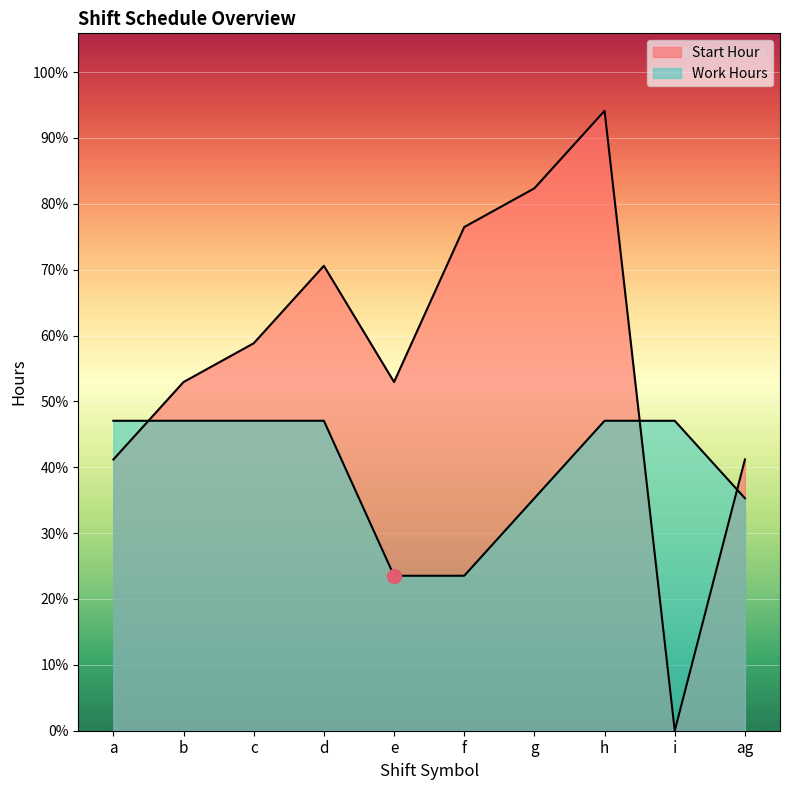

Reading left to right, transcribe all the data shown in this chart.

Start Hour: 7	9	10	12	9	13	14	16	0	7
Work Hours: 8	8	8	8	4	4	6	8	8	6